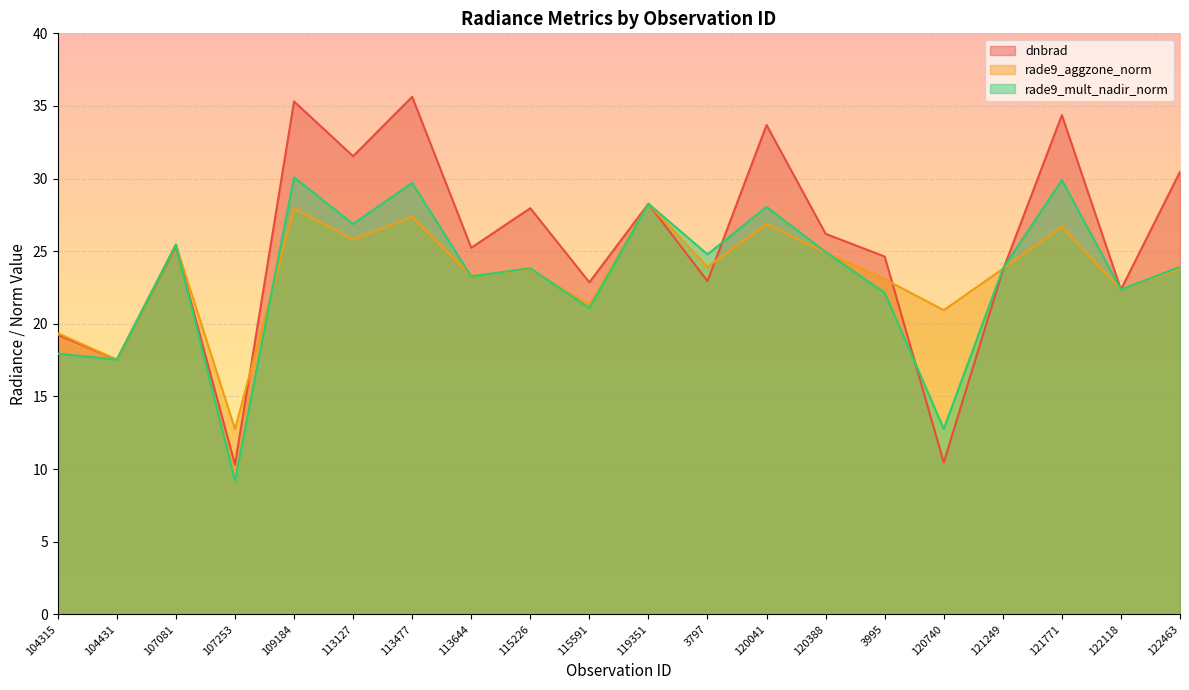

True or false: rade9_mult_nadir_norm has a value of 9.2 at 107253.

True